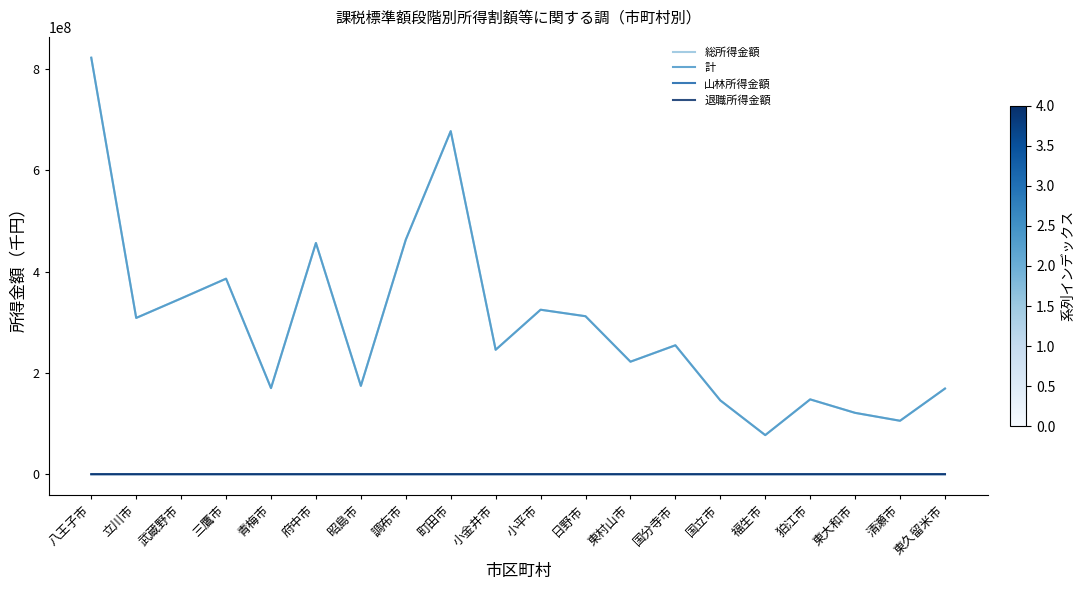

True or false: 山林所得金額 and 総所得金額 cross at least once.

False